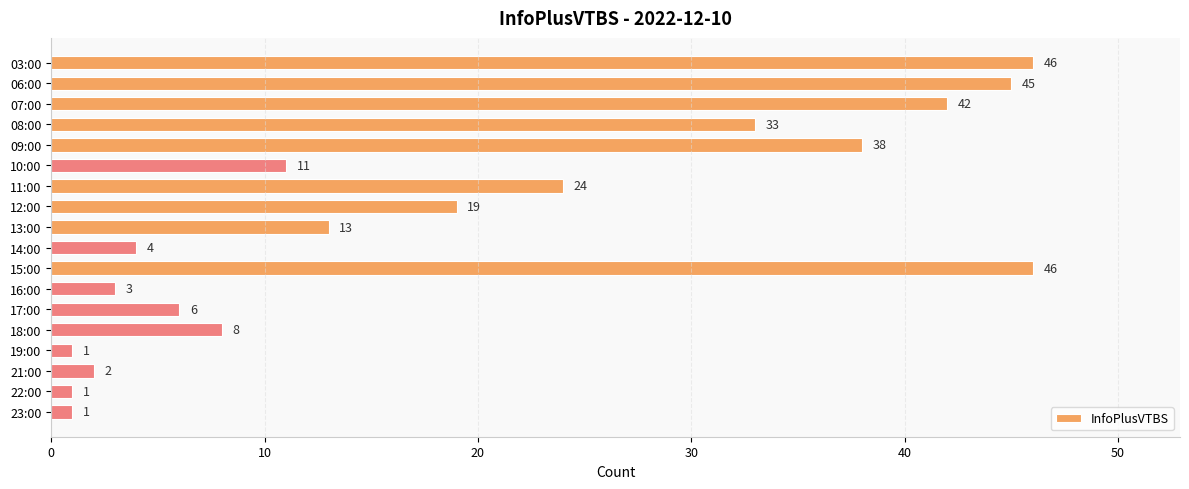

How many distinct data groups are displayed?

1